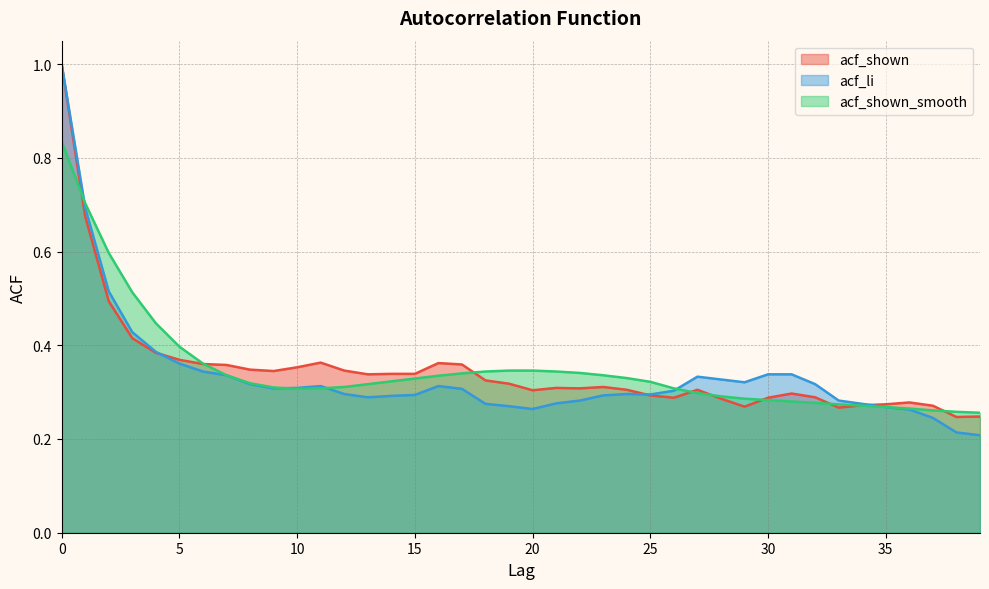

Reading left to right, what are all the values shown in this chart?

acf_shown: 1.0	0.7	0.5	0.4	0.4	0.4	0.4	0.4	0.3	0.3	0.4	0.4	0.3	0.3	0.3	0.3	0.4	0.4	0.3	0.3	0.3	0.3	0.3	0.3	0.3	0.3	0.3	0.3	0.3	0.3	0.3	0.3	0.3	0.3	0.3	0.3	0.3	0.3	0.2	0.2
acf_li: 1.0	0.7	0.5	0.4	0.4	0.4	0.3	0.3	0.3	0.3	0.3	0.3	0.3	0.3	0.3	0.3	0.3	0.3	0.3	0.3	0.3	0.3	0.3	0.3	0.3	0.3	0.3	0.3	0.3	0.3	0.3	0.3	0.3	0.3	0.3	0.3	0.3	0.2	0.2	0.2
acf_shown_smooth: 0.8	0.7	0.6	0.5	0.4	0.4	0.4	0.3	0.3	0.3	0.3	0.3	0.3	0.3	0.3	0.3	0.3	0.3	0.3	0.3	0.3	0.3	0.3	0.3	0.3	0.3	0.3	0.3	0.3	0.3	0.3	0.3	0.3	0.3	0.3	0.3	0.3	0.3	0.3	0.3